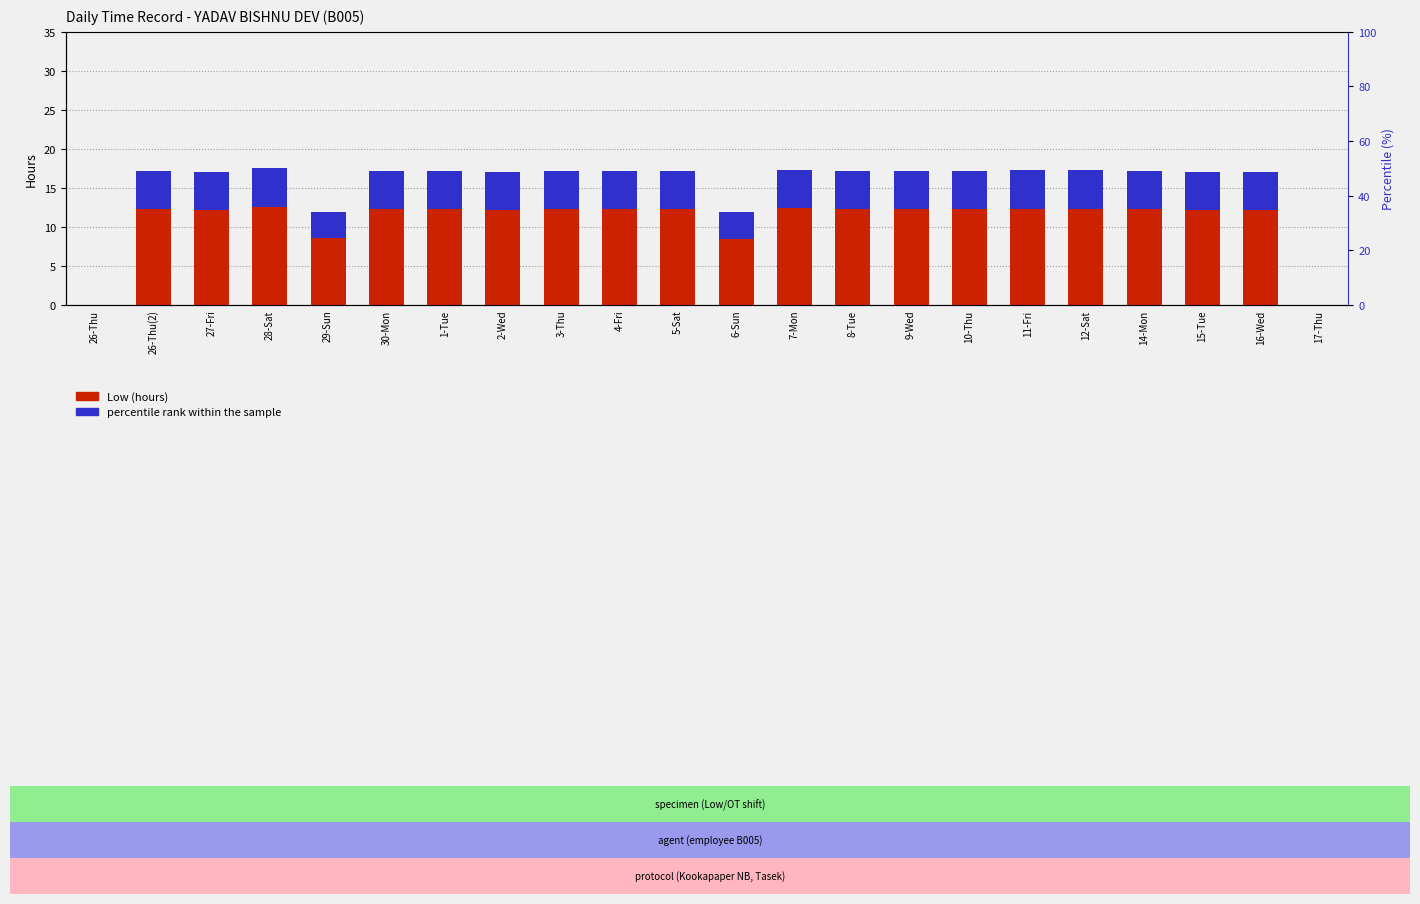

List the series in order of their overall mean, lowest first.

percentile rank within the sample, Low (hours)